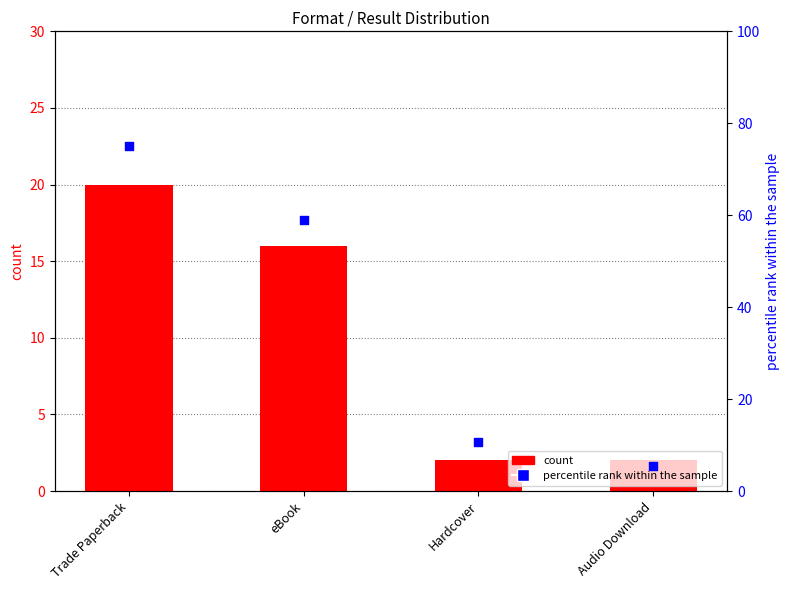

Is the value of percentile rank within the sample at Trade Paperback greater than the value of count at Hardcover?

Yes